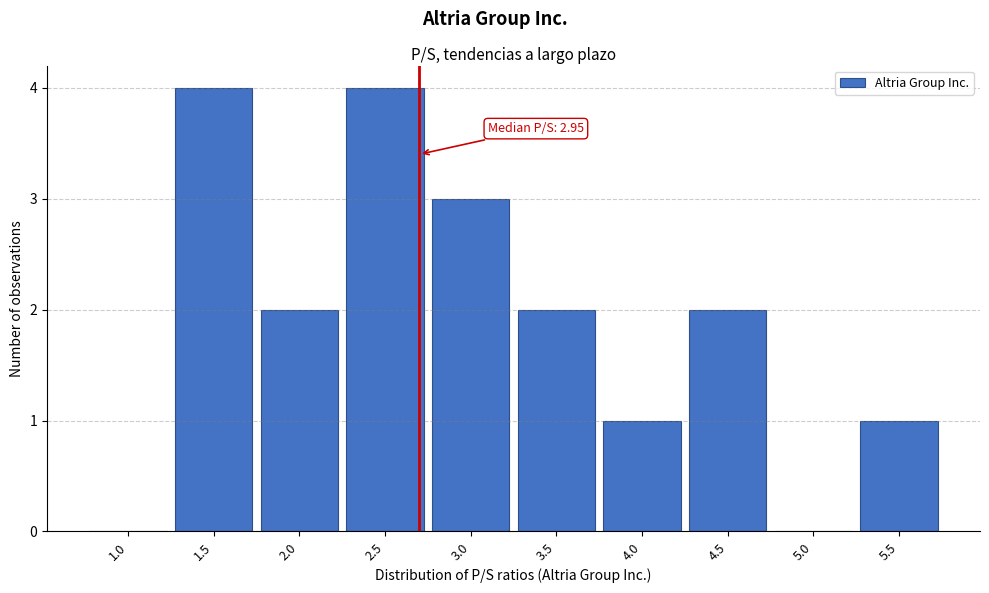

Reading right to left, extract all data points from this chart.

5.5=1	5.0=0	4.5=2	4.0=1	3.5=2	3.0=3	2.5=4	2.0=2	1.5=4	1.0=0